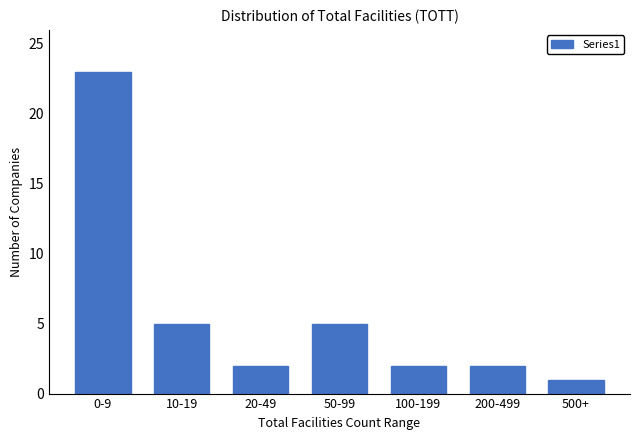

Reading right to left, transcribe all the data shown in this chart.

1	2	2	5	2	5	23